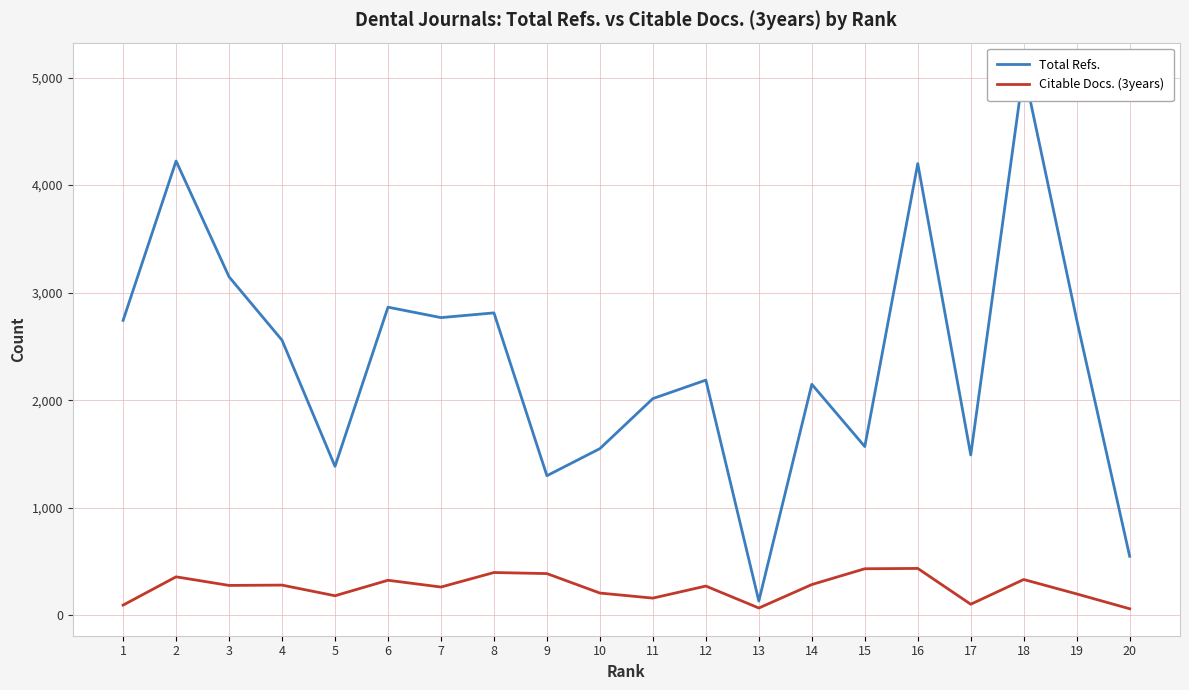

The Citable Docs. (3years) series shows 176 at 15. True or false?

False